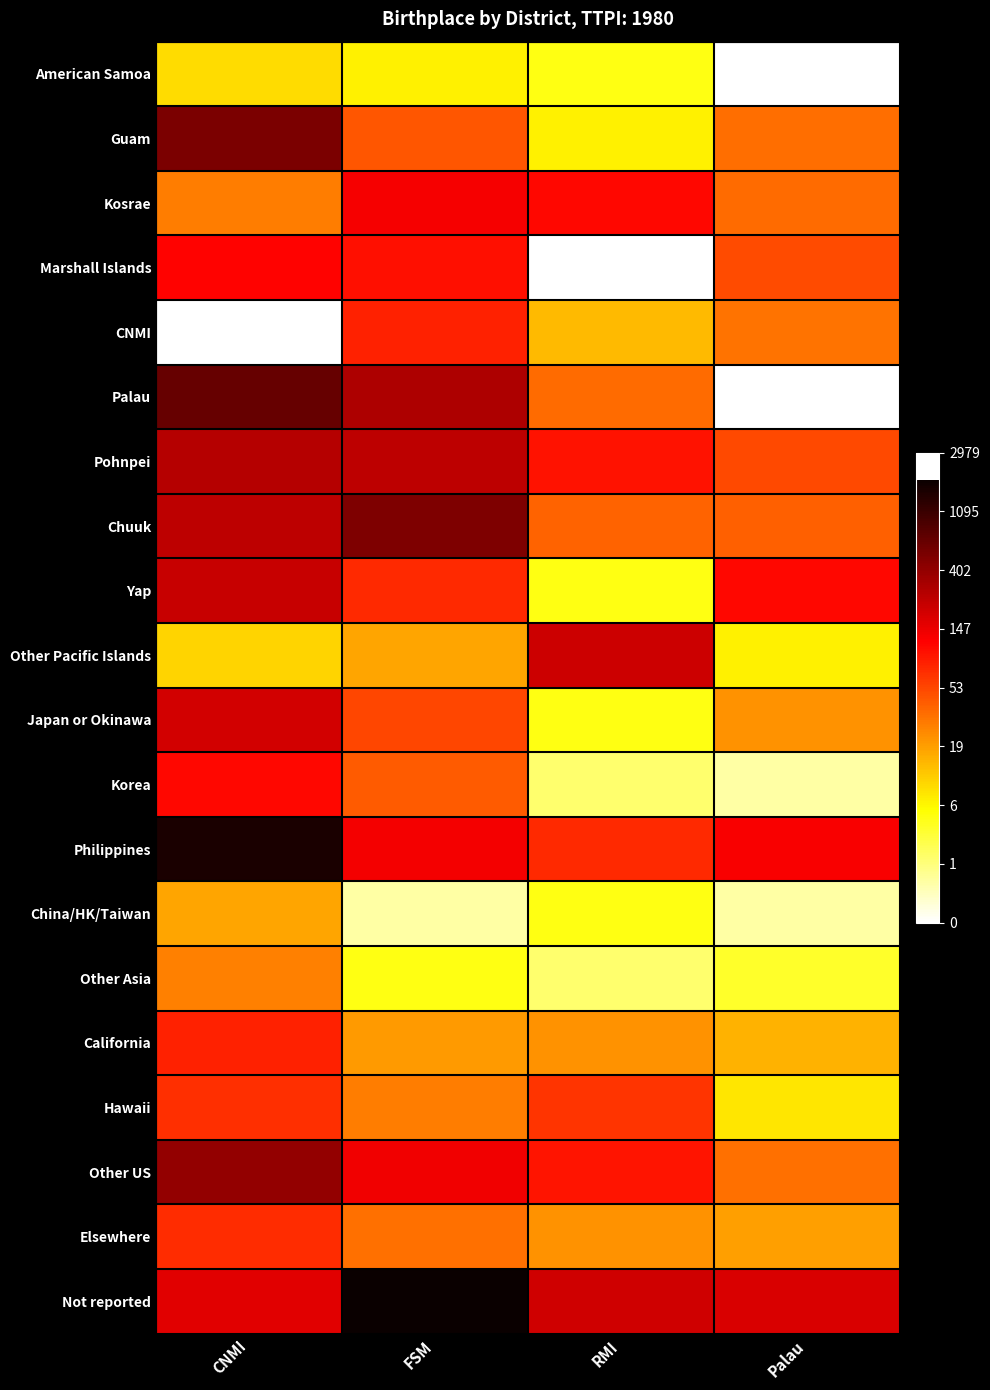

Reading left to right, what are all the values shown in this chart?

American Samoa: CNMI=2.3	FSM=2.1	RMI=1.8	Palau=0.0
Guam: CNMI=6.3	FSM=3.8	RMI=2.1	Palau=3.6
Kosrae: CNMI=3.4	FSM=4.9	RMI=4.7	Palau=3.6
Marshall Islands: CNMI=4.8	FSM=4.6	RMI=0.0	Palau=3.9
CNMI: CNMI=0.0	FSM=4.4	RMI=2.7	Palau=3.5
Palau: CNMI=6.5	FSM=5.7	RMI=3.6	Palau=0.0
Pohnpei: CNMI=5.6	FSM=5.5	RMI=4.6	Palau=4.0
Chuuk: CNMI=5.5	FSM=6.2	RMI=3.7	Palau=3.7
Yap: CNMI=5.4	FSM=4.3	RMI=1.8	Palau=4.7
Other Pacific Islands: CNMI=2.4	FSM=2.9	RMI=5.3	Palau=2.1
Japan or Okinawa: CNMI=5.3	FSM=4.0	RMI=1.8	Palau=3.1
Korea: CNMI=4.7	FSM=3.8	RMI=1.1	Palau=0.7
Philippines: CNMI=7.4	FSM=4.9	RMI=4.3	Palau=4.8
China/HK/Taiwan: CNMI=2.9	FSM=0.7	RMI=1.8	Palau=0.7
Other Asia: CNMI=3.3	FSM=1.8	RMI=1.1	Palau=1.6
California: CNMI=4.4	FSM=3.0	RMI=3.1	Palau=2.8
Hawaii: CNMI=4.2	FSM=3.4	RMI=4.2	Palau=2.2
Other US: CNMI=6.0	FSM=4.9	RMI=4.6	Palau=3.5
Elsewhere: CNMI=4.3	FSM=3.5	RMI=3.1	Palau=3.0
Not reported: CNMI=5.1	FSM=7.5	RMI=5.3	Palau=5.2